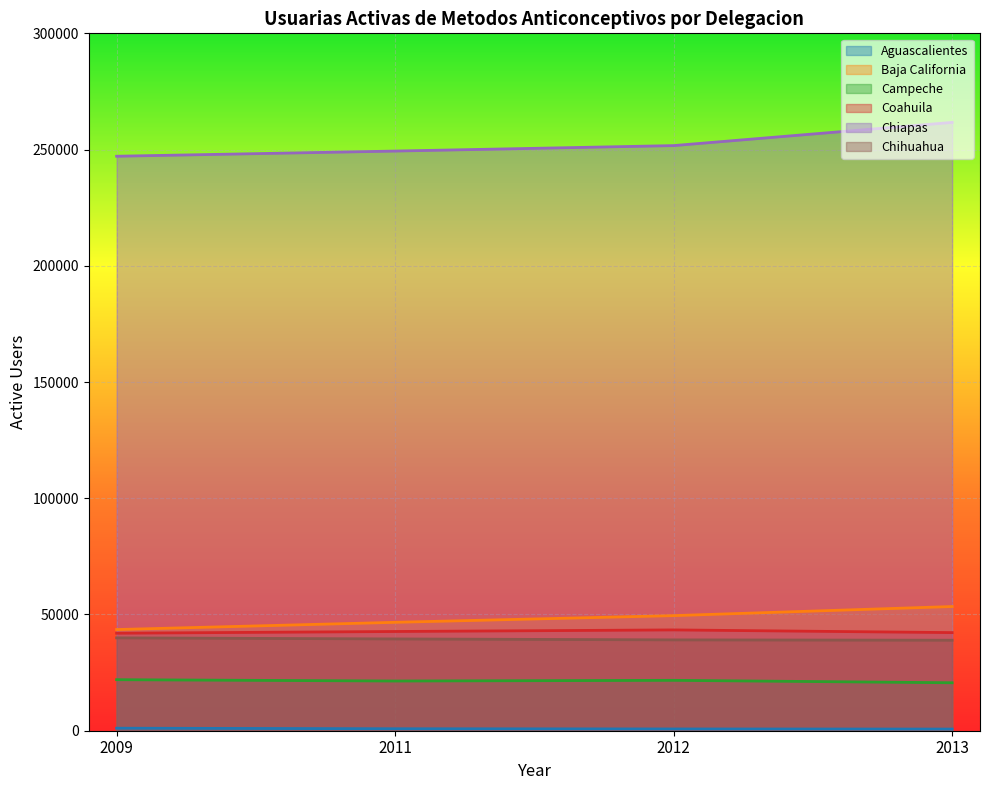

Does the chart display data point markers on the line(s)?

No